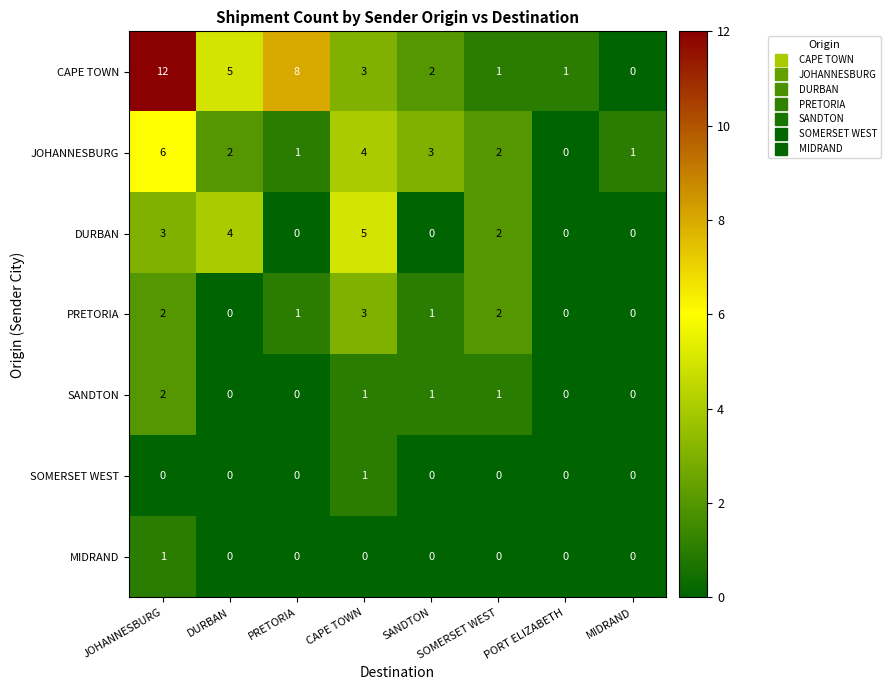

What is the average value of the CAPE TOWN series?

4